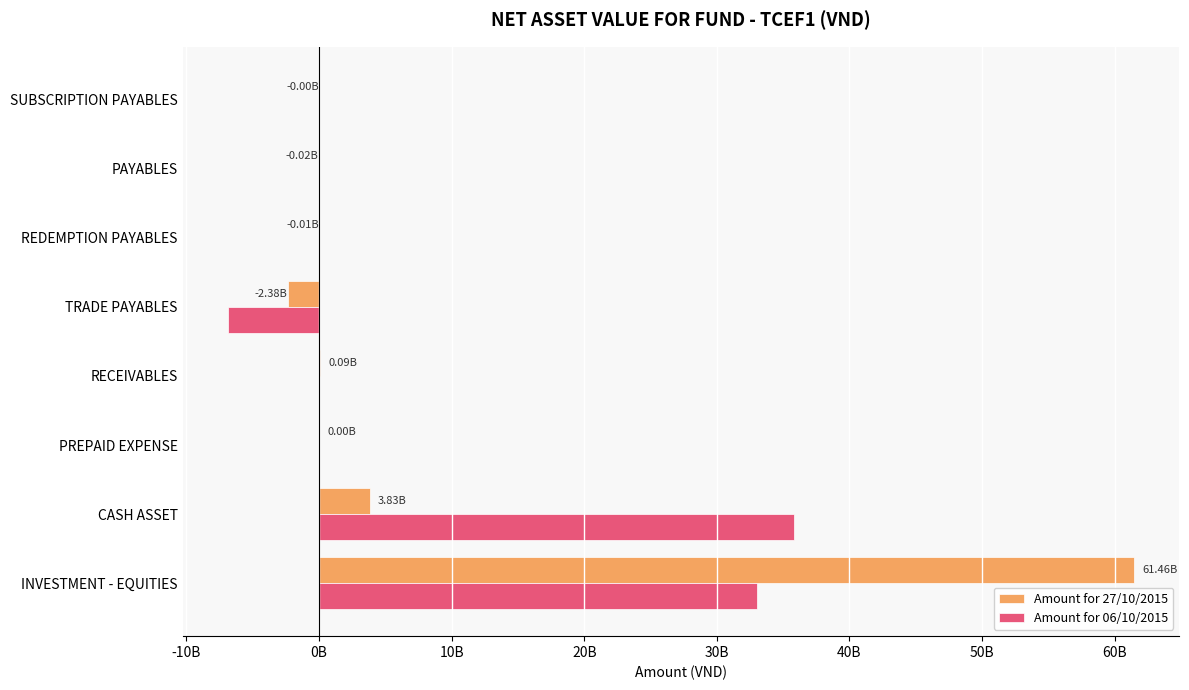

Reading left to right, what are all the values shown in this chart?

Amount for 27/10/2015: 61464271000	3831597184	2826086	88500000	-2377350685	-6858799	-15200000	-2300000
Amount for 06/10/2015: 33037072000	35805783144	3791304	0	-6872740284	-54820	-5000000	0